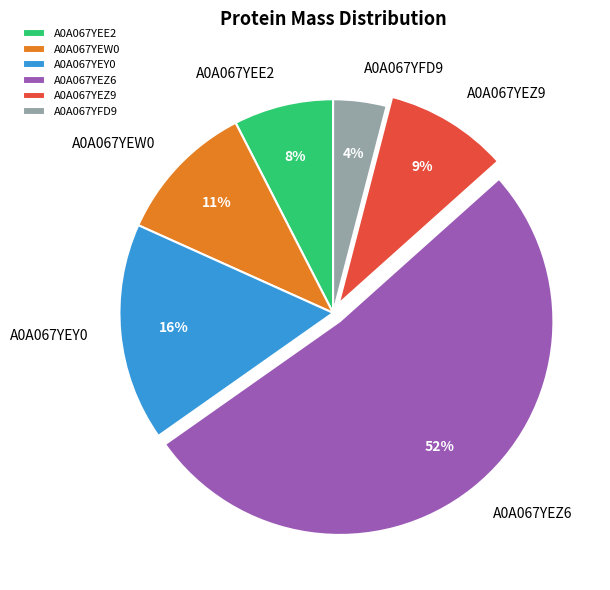

Combined, do A0A067YEE2 and A0A067YFD9 account for over 50%?

No